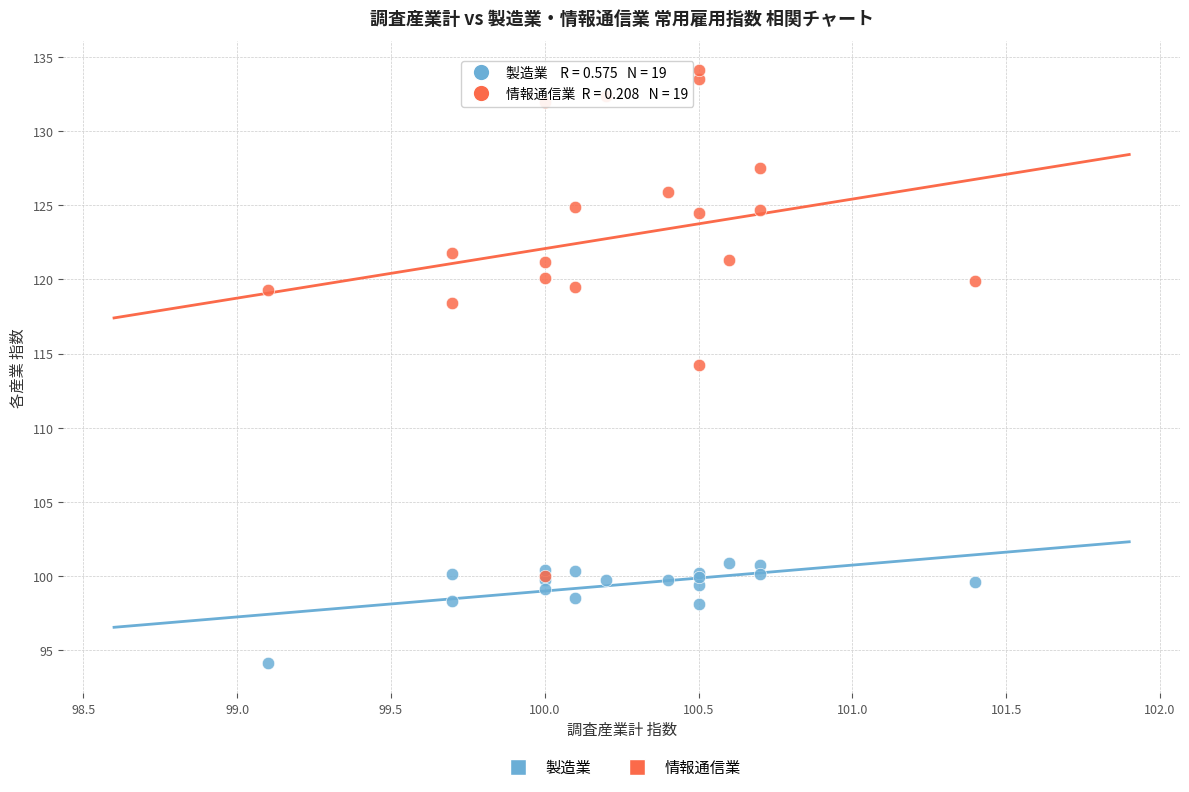

Which series has the largest Y range (max minus min)?

情報通信業